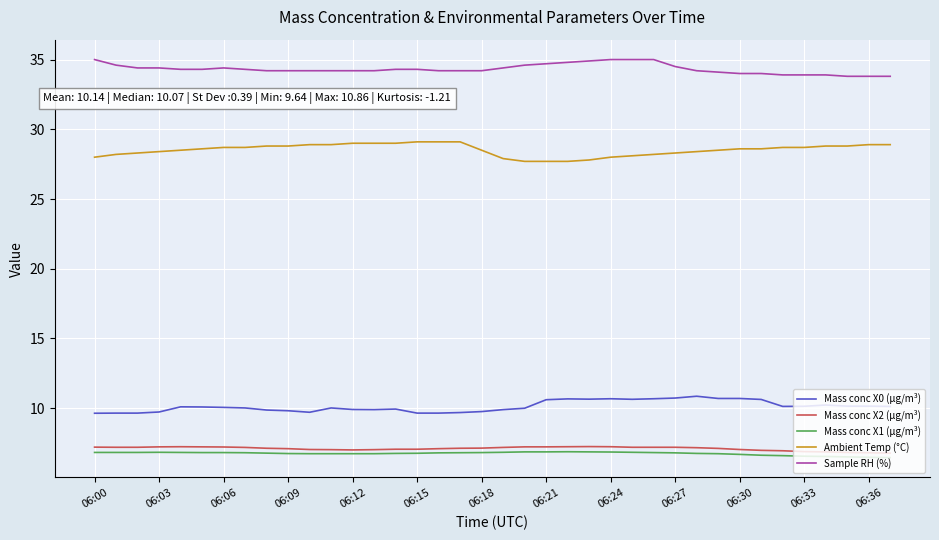

What is the maximum value shown in the chart?

35.0